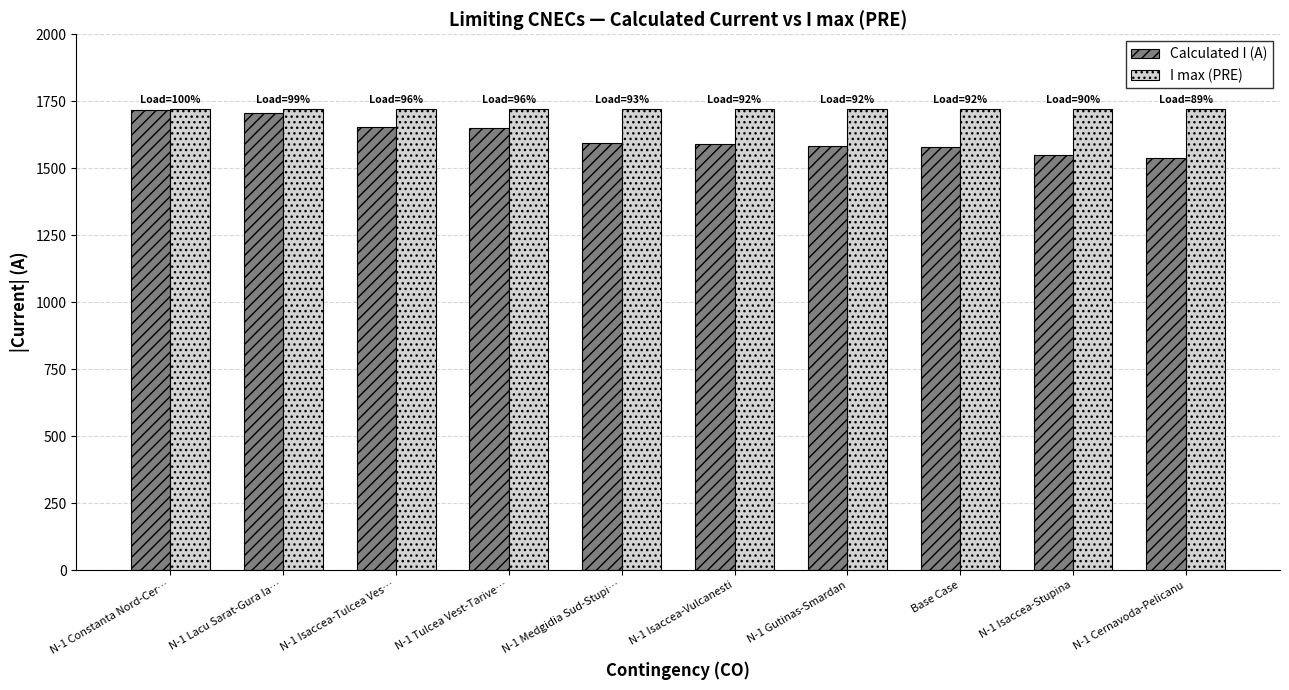

What is the highest value of the Calculated I (A) series?

1718